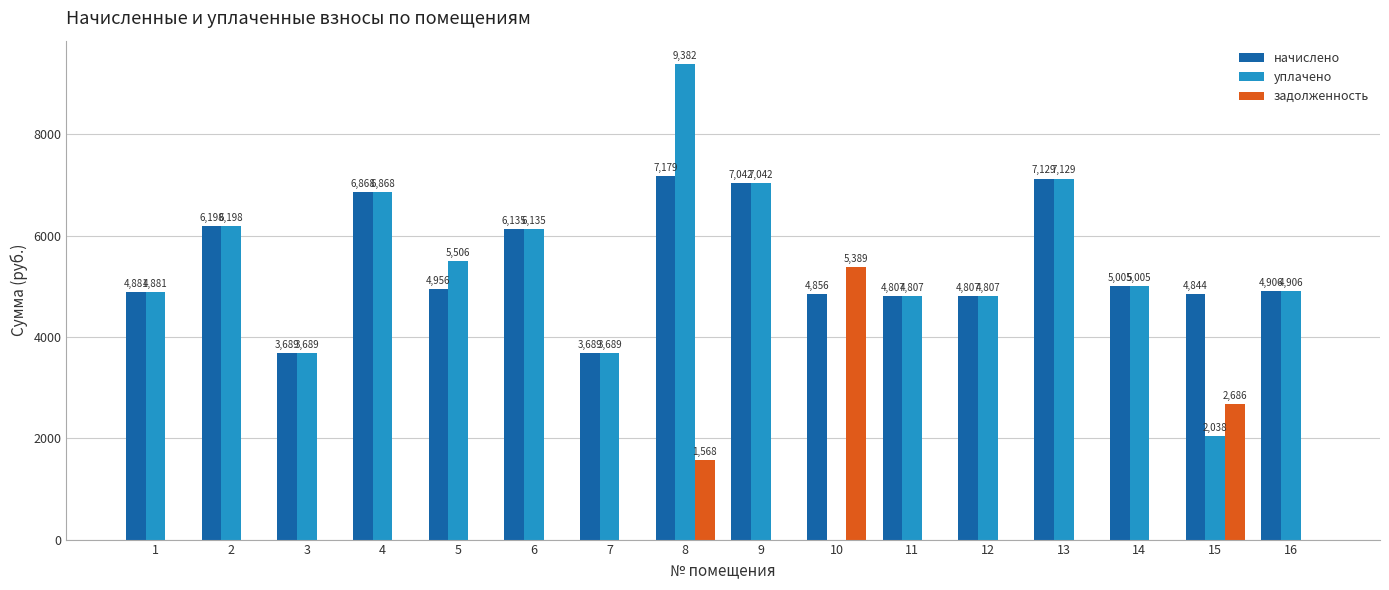

What is the approximate value of начислено at 8?

7178.8